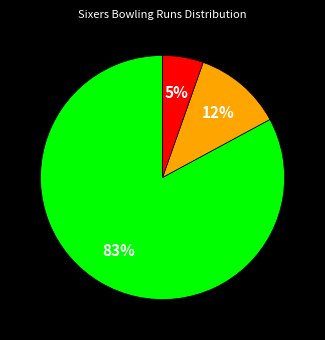

Is there a majority slice in this chart?

Yes